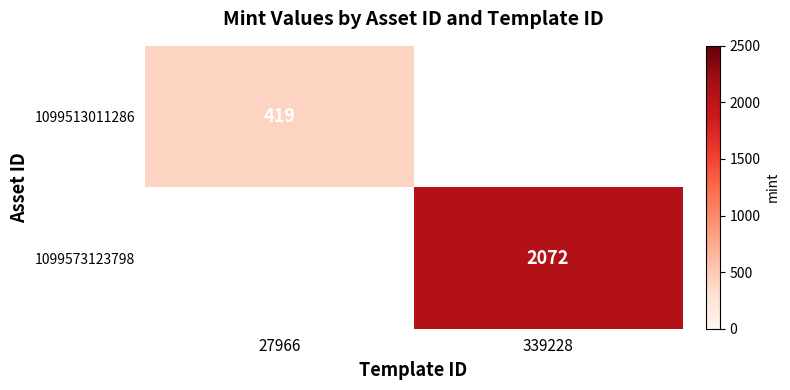

How many data points does each series have?

2